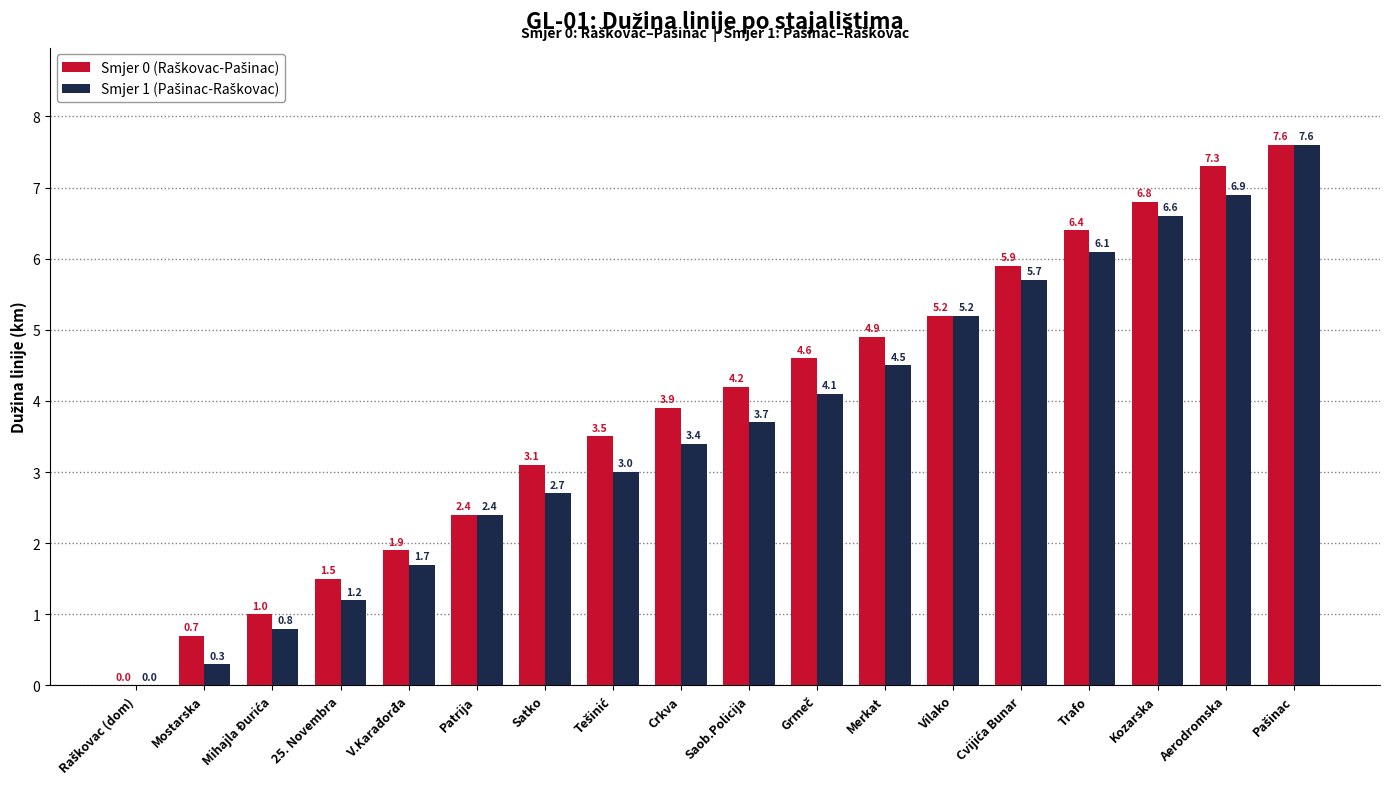

What is the total value across all series at Saob.Policija?

7.9